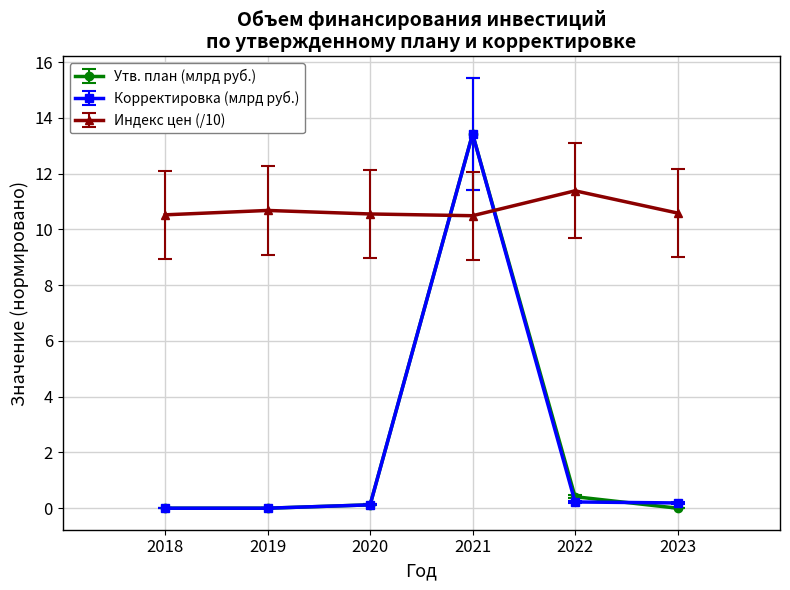

At which label does Утв. план (млрд руб.) reach its peak?

2021